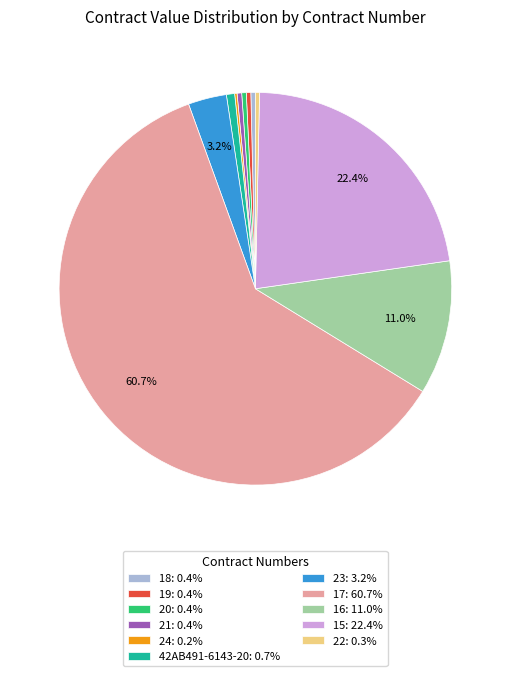

Does any single category account for the majority?

Yes